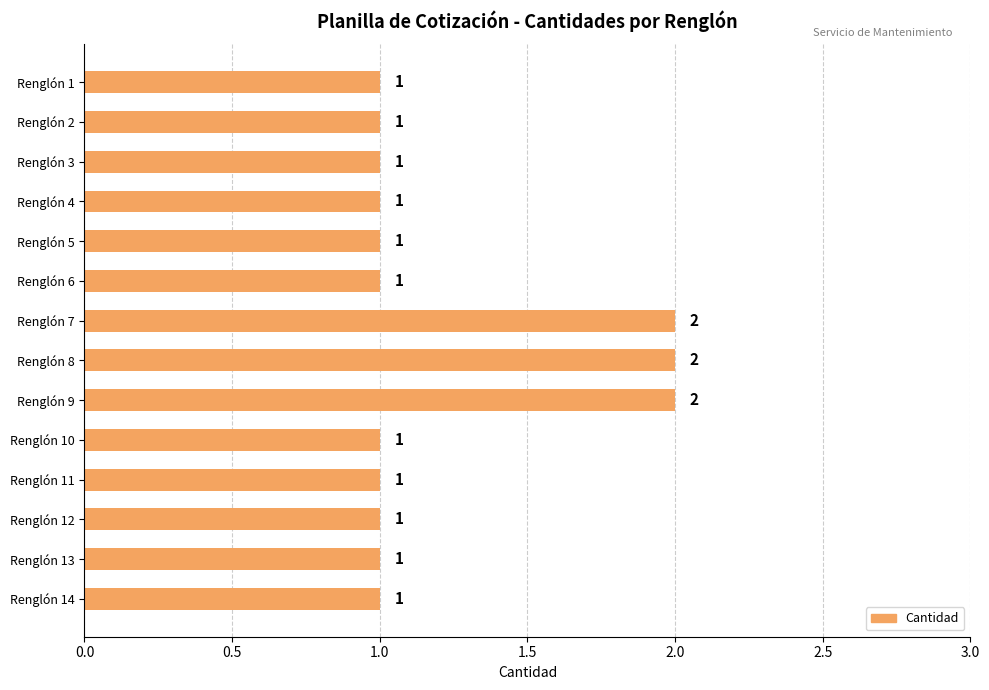

Is it true that the value at Renglón 12 is 1?

True